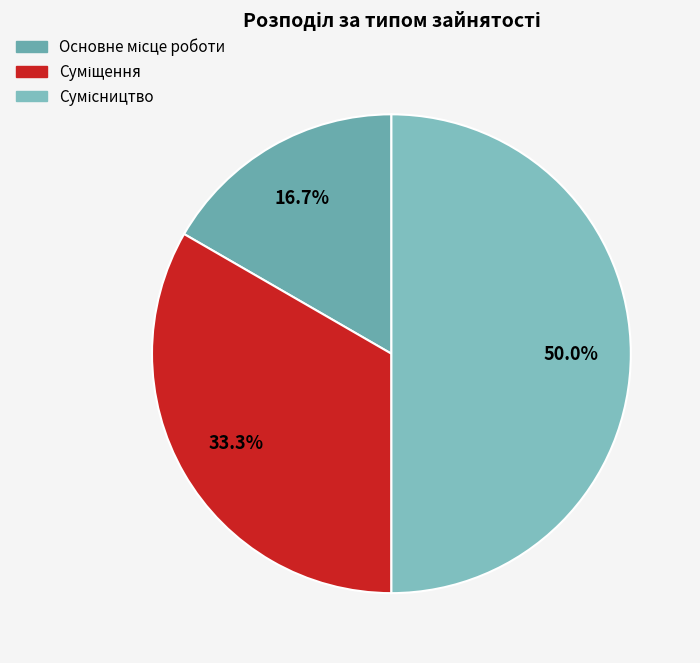

Is there a majority slice in this chart?

No